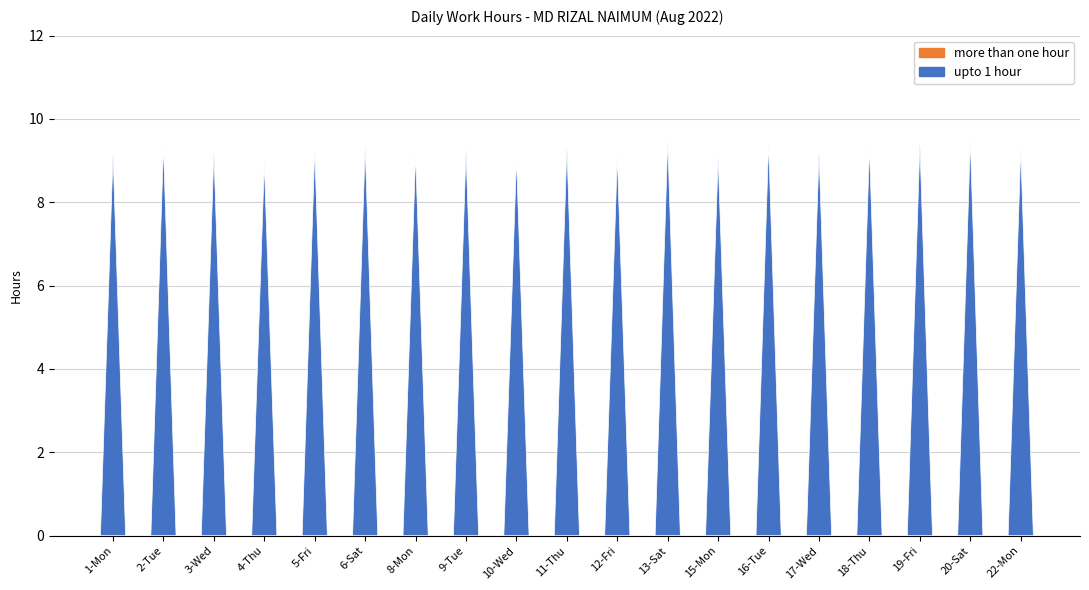

Reading right to left, extract all data points from this chart.

upto 1 hour: 22-Mon=9.3	20-Sat=9.5	19-Fri=9.4	18-Thu=9.3	17-Wed=9.2	16-Tue=9.4	15-Mon=9.1	13-Sat=9.5	12-Fri=9.1	11-Thu=9.3	10-Wed=9.1	9-Tue=9.2	8-Mon=9.1	6-Sat=9.3	5-Fri=9.2	4-Thu=8.9	3-Wed=9.2	2-Tue=9.3	1-Mon=9.2
more than one hour: 22-Mon=0.0	20-Sat=0.0	19-Fri=0.0	18-Thu=0.0	17-Wed=0.1	16-Tue=0.0	15-Mon=0.0	13-Sat=0.0	12-Fri=0.0	11-Thu=0.0	10-Wed=0.1	9-Tue=0.0	8-Mon=0.0	6-Sat=0.0	5-Fri=0.0	4-Thu=0.1	3-Wed=0.0	2-Tue=0.1	1-Mon=0.0